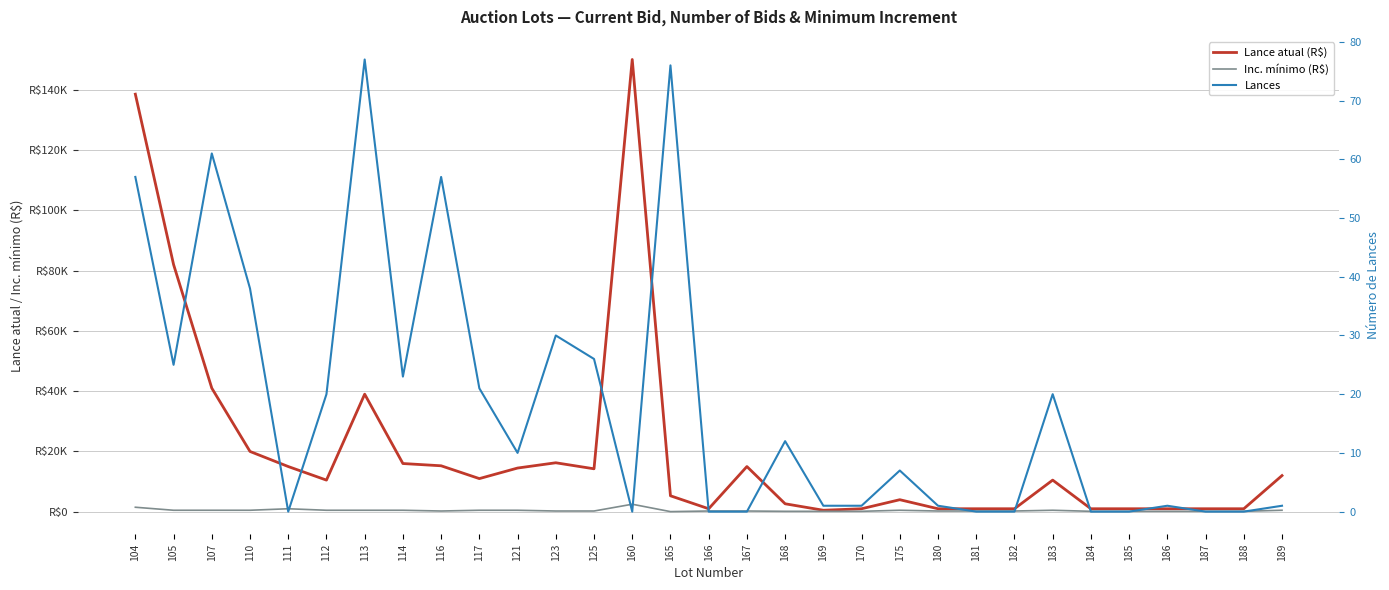

The value of Lance atual (R$) at 167 is 3949. True or false?

False